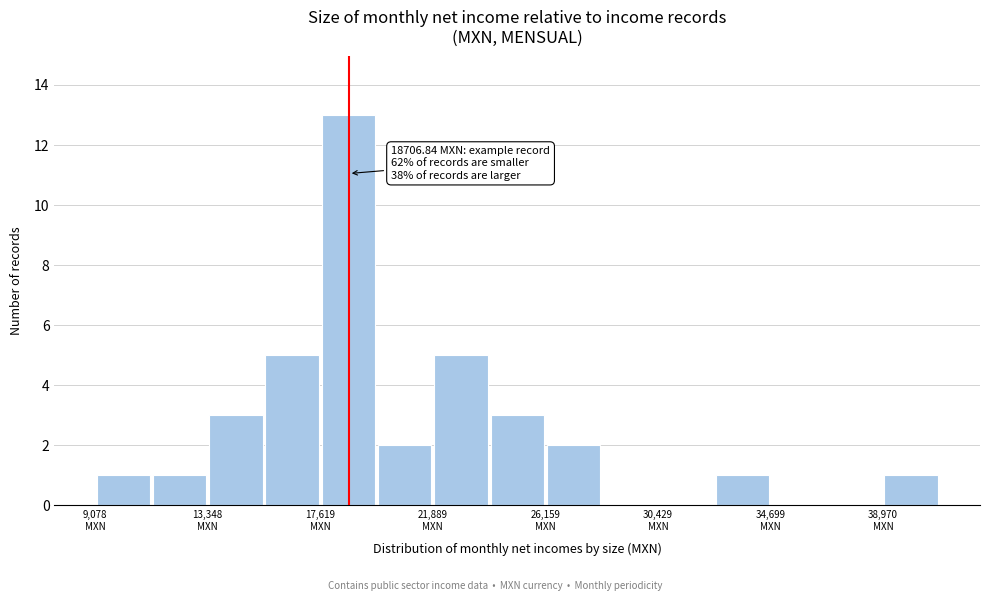

Over which range of the x-axis is the bar tallest?

17500 to 20000